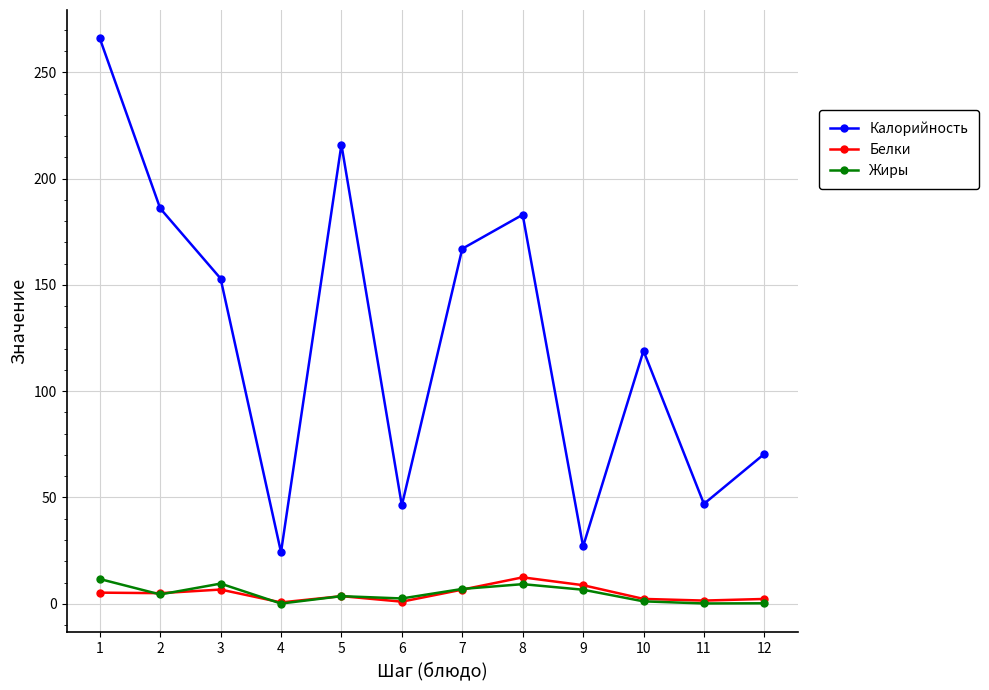

True or false: Калорийность has a value of 46.3 at 6.

True